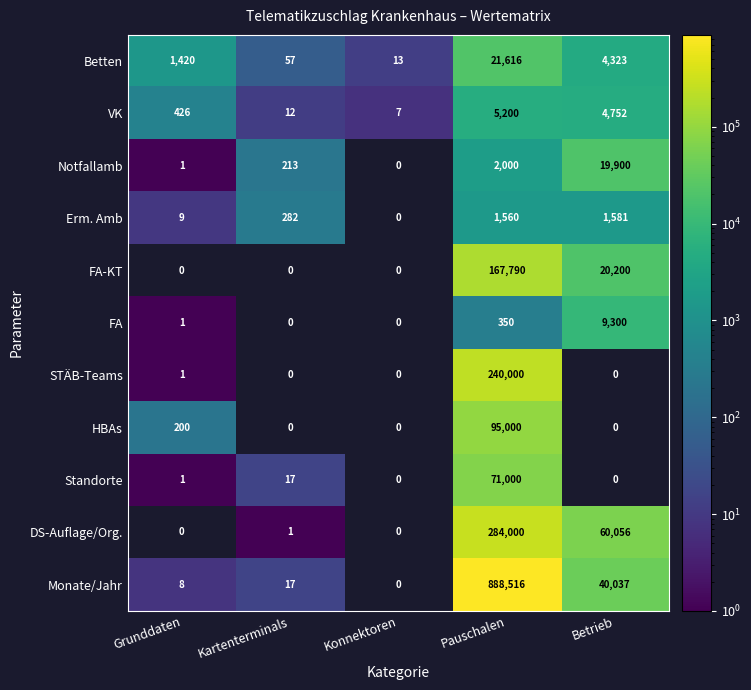

What is the sum of the Betten values at Pauschalen and Grunddaten?

23036